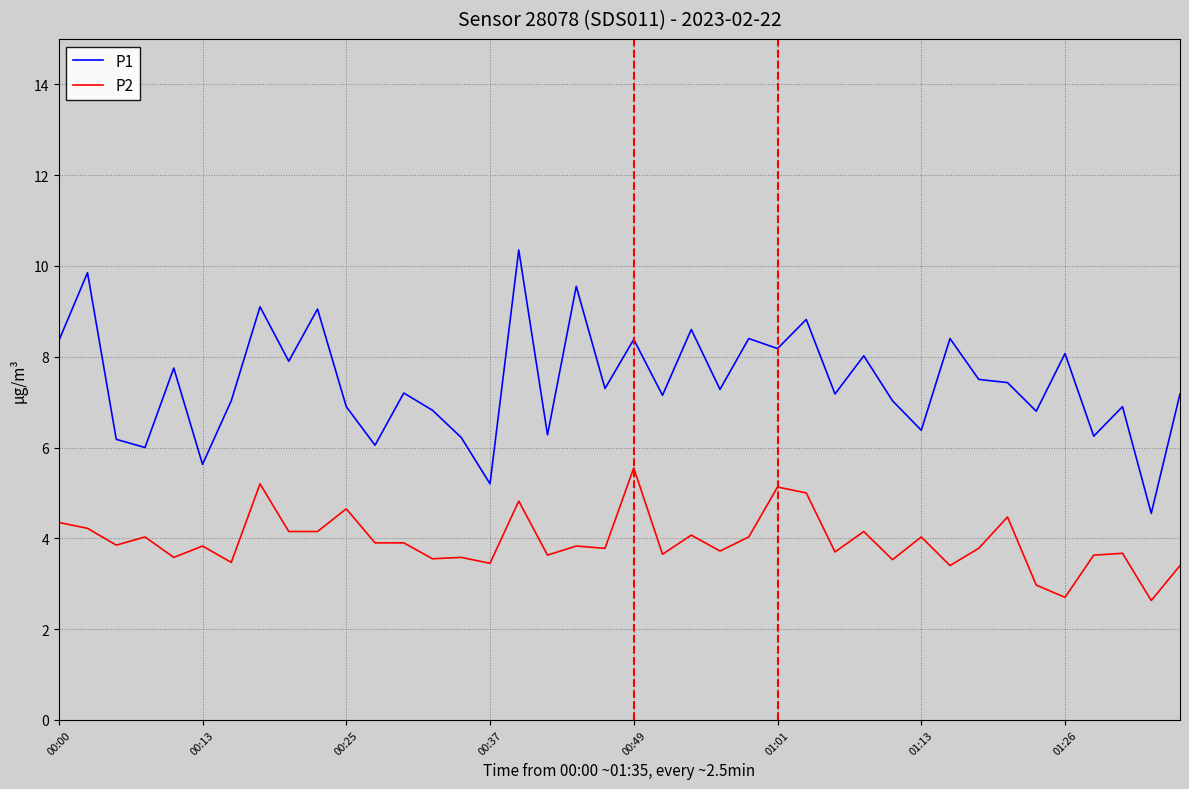

Which series has the largest total across all categories?

P1